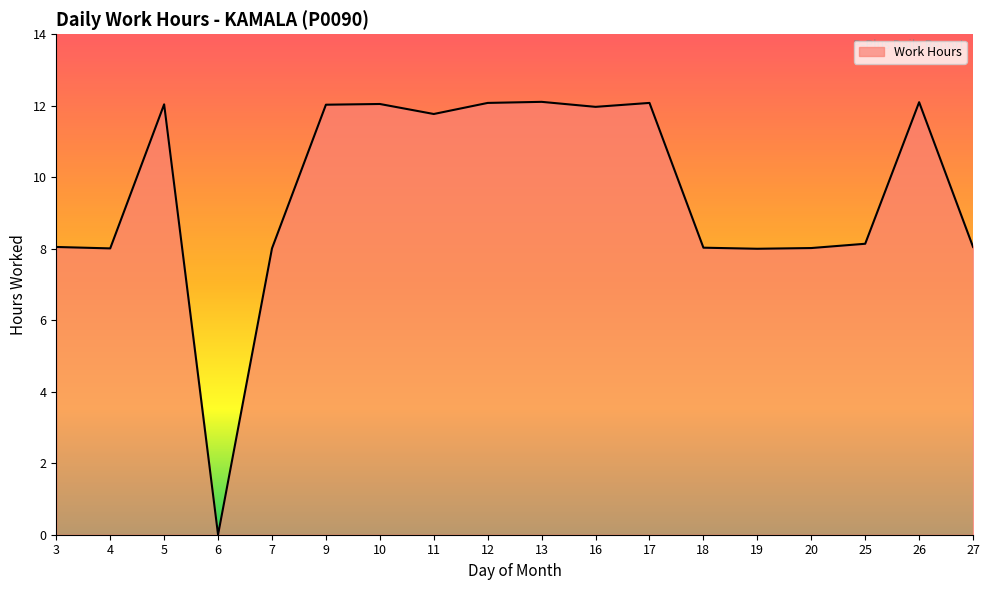

Where does the data first go above 11?

5